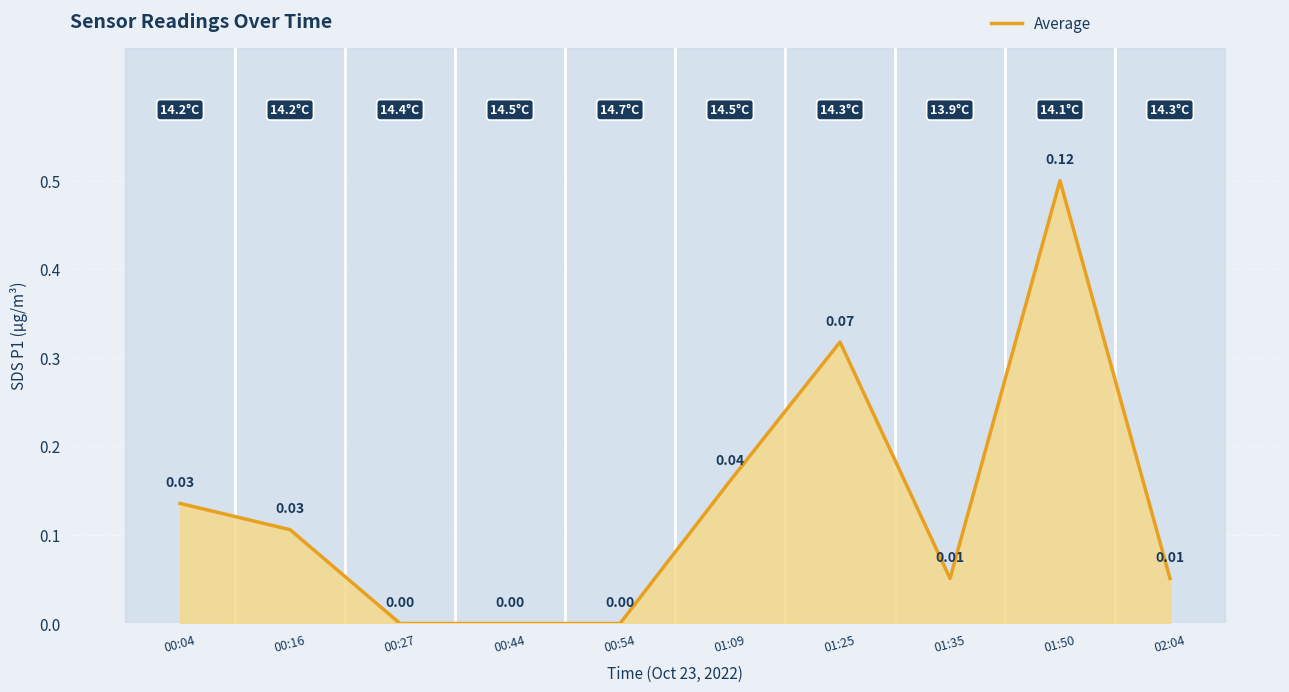

At which category does the chart reach its minimum across all series?

00:27